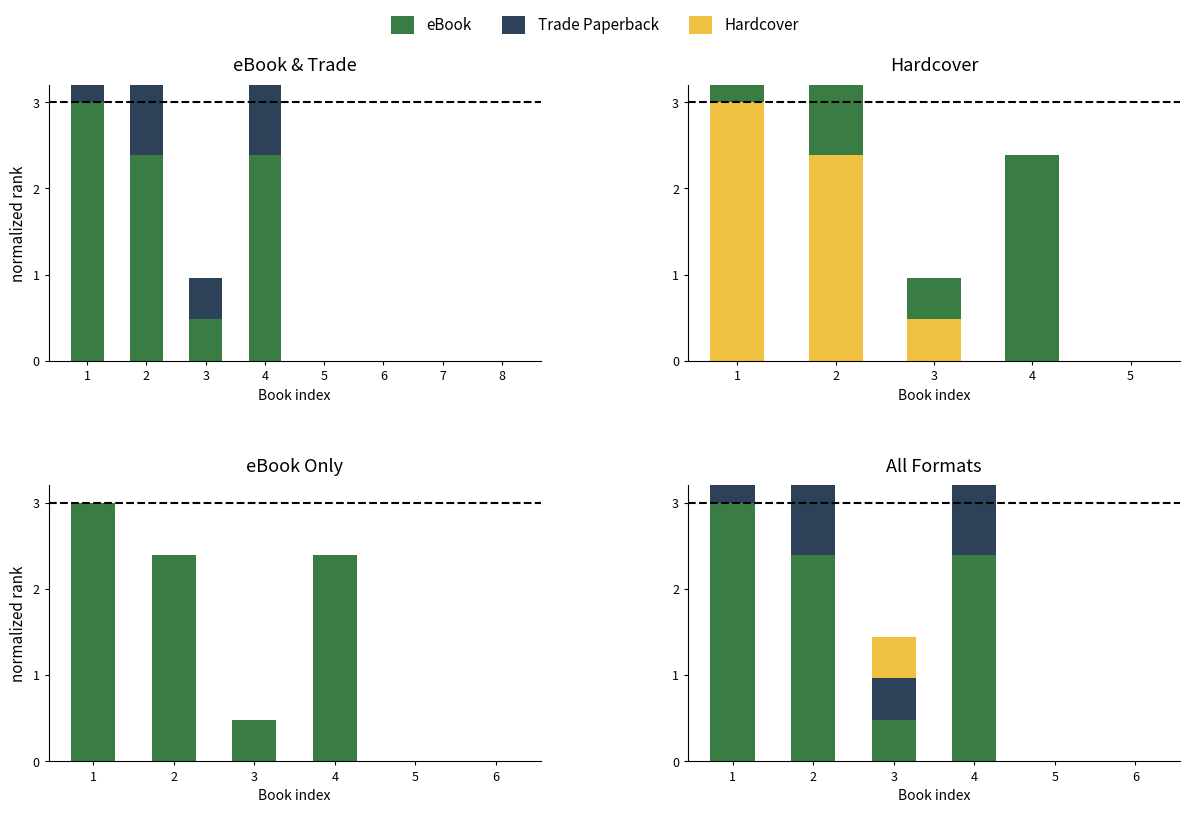

What is the sum of the eBook values at 2 and 5?

2.4